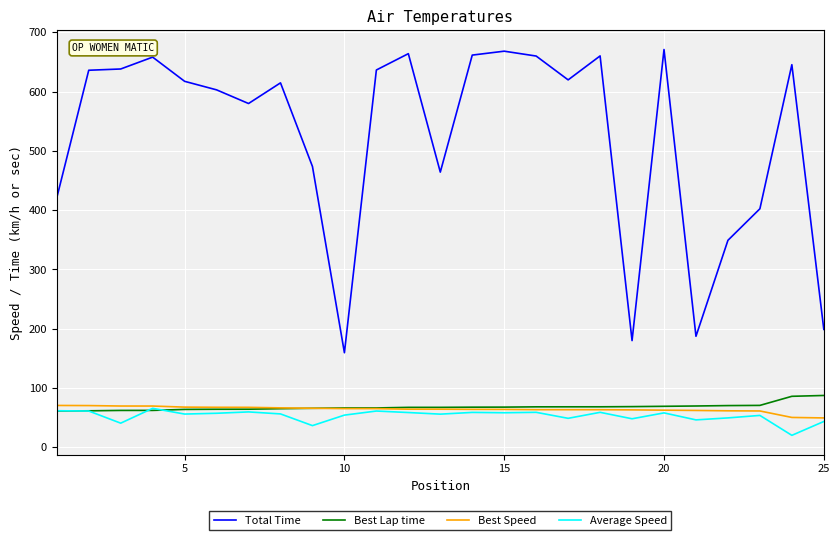

Which series has the largest total across all categories?

Total Time